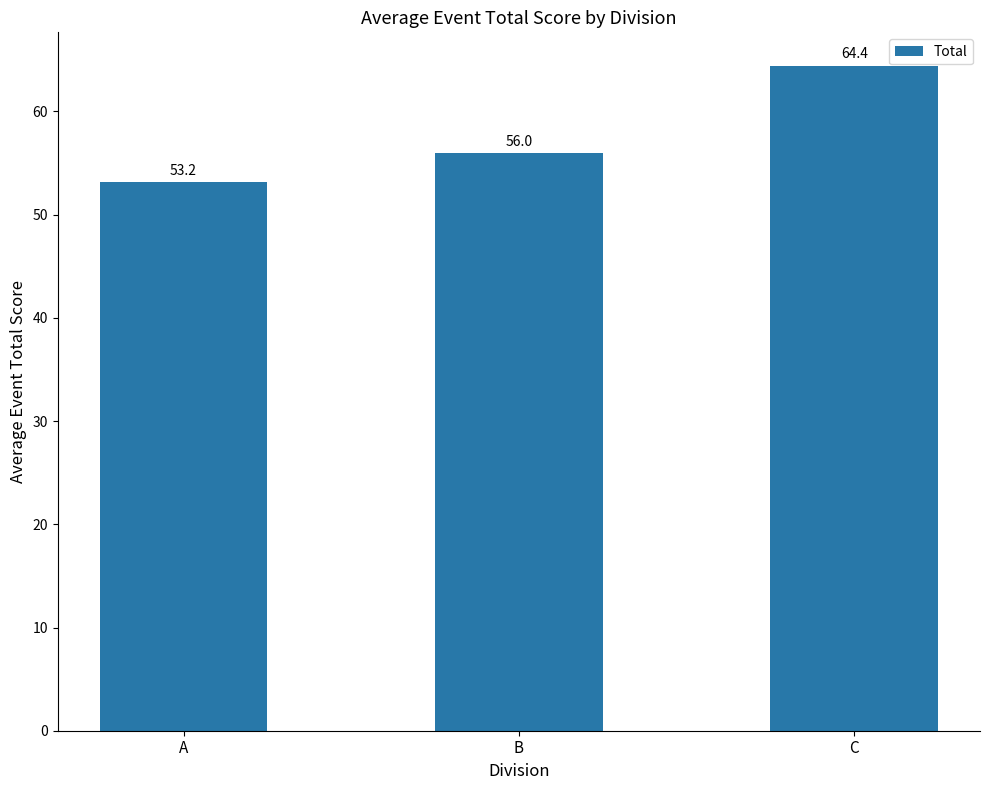

How many bars are there in total?

3